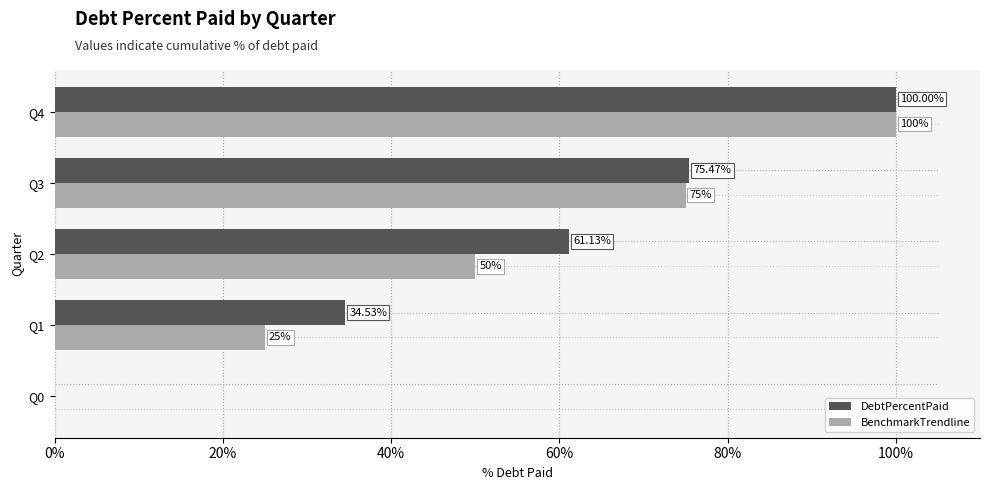

At which category is the sum across all series the highest?

Q4